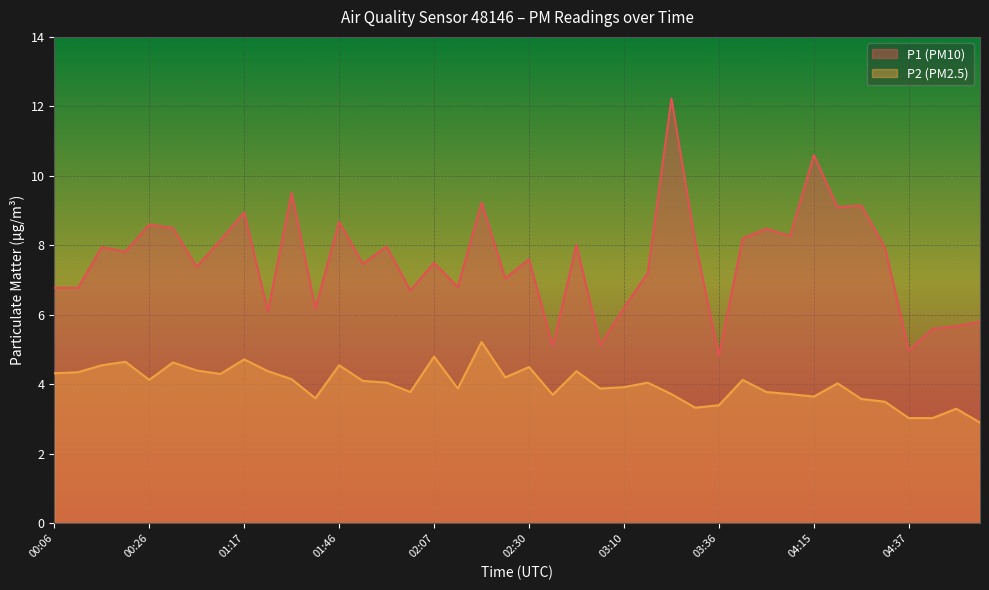

What is the value of the P1 point at the 11th from the left?

9.5